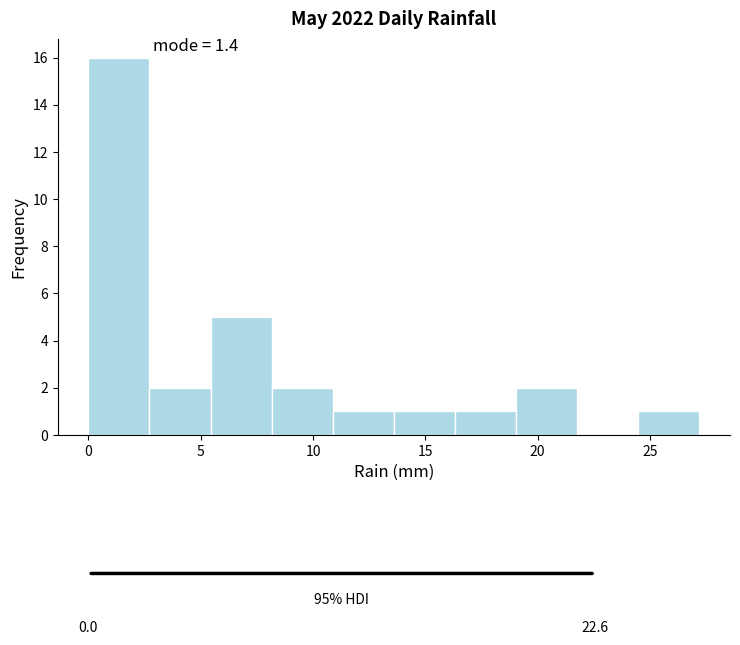

Which range on the x-axis has the tallest bar?

0.0 to 2.5